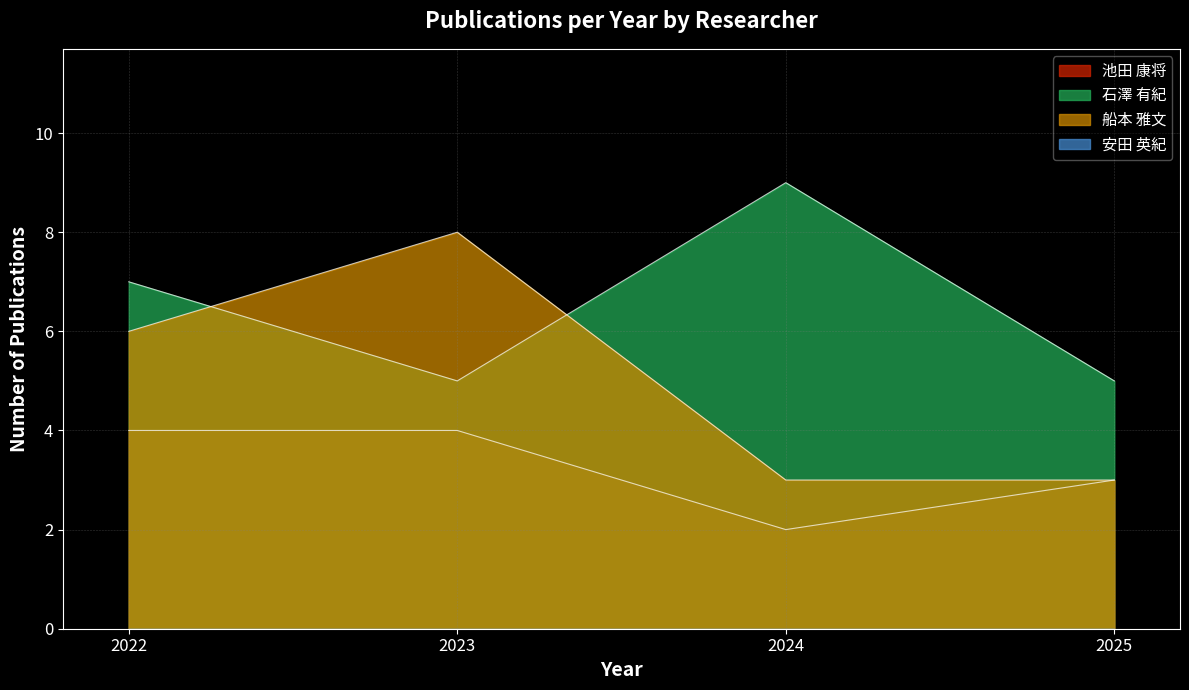

Which has a higher value, 船本 雅文 or 池田 康将?

船本 雅文